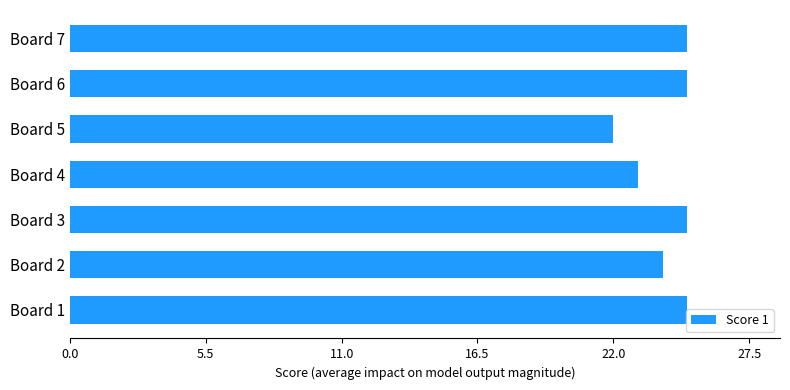

Which has a higher value, Board 3 or Board 2?

Board 3